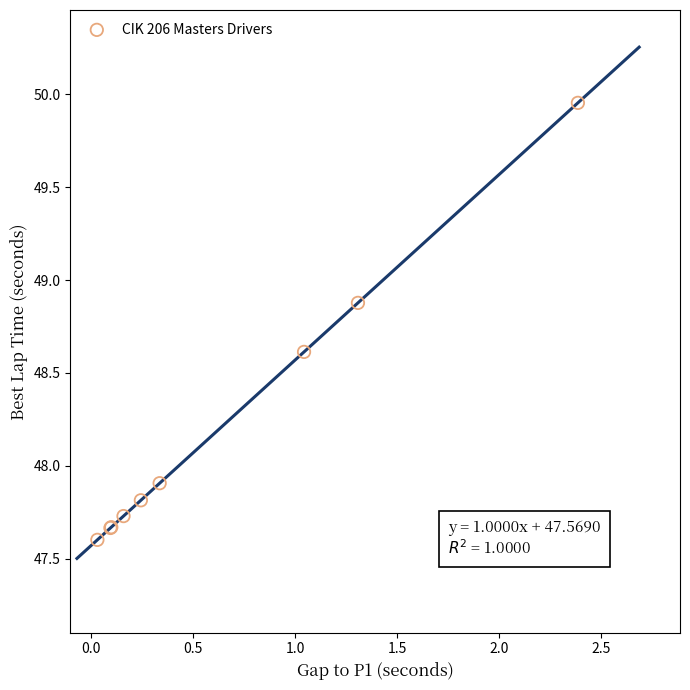

What Y value in the scatter plot is closest to 48?

47.9